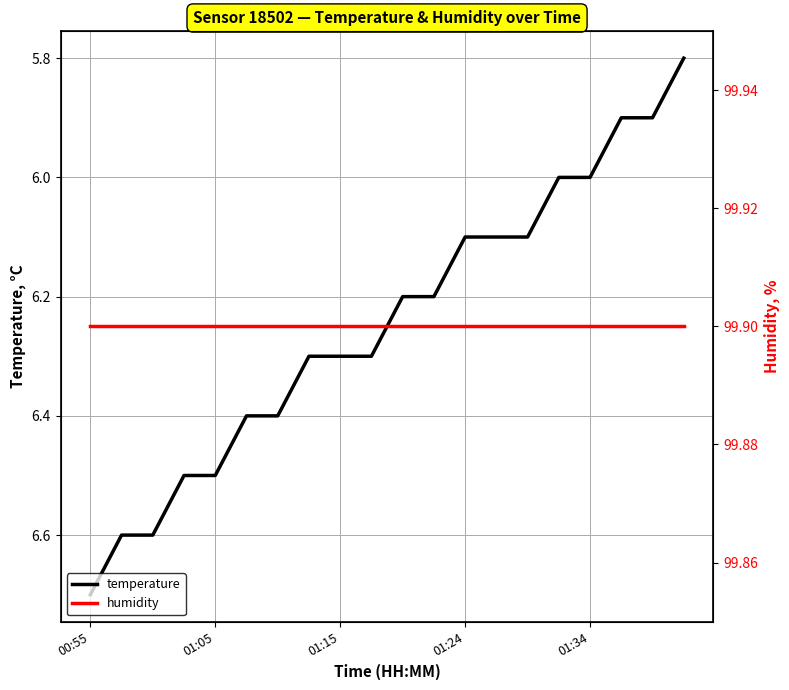

The temperature series shows 6.3 at 01:15. True or false?

True